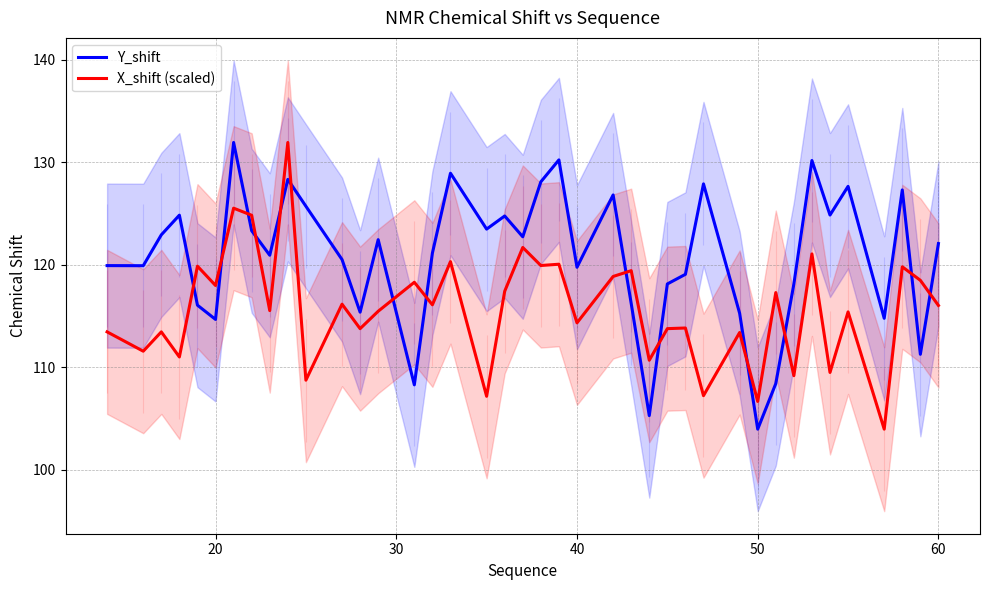

What is the difference between the maximum and minimum values in the X_shift (scaled) series?

28.0